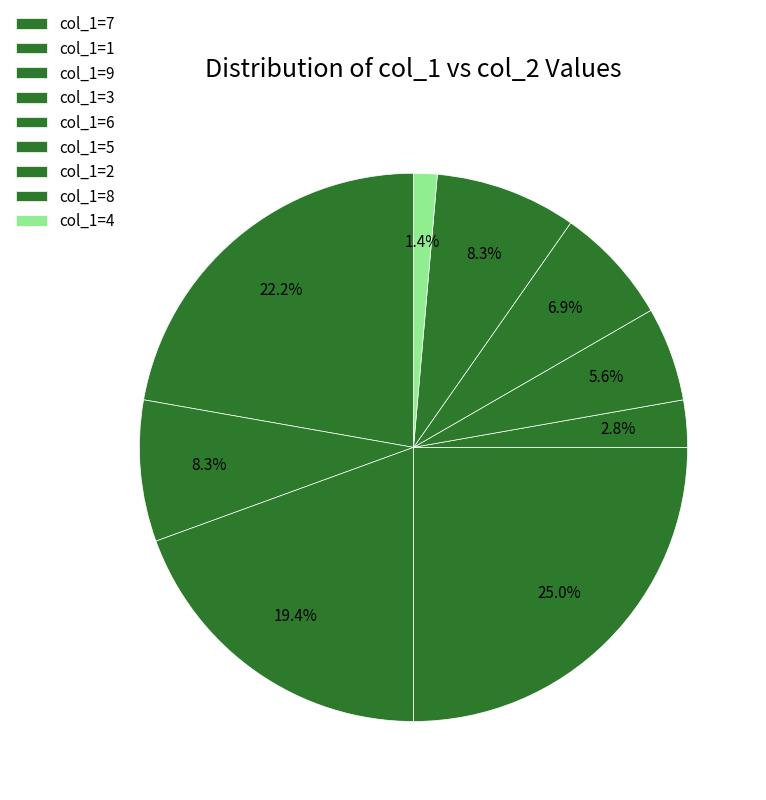

How many segments does this pie chart have?

9